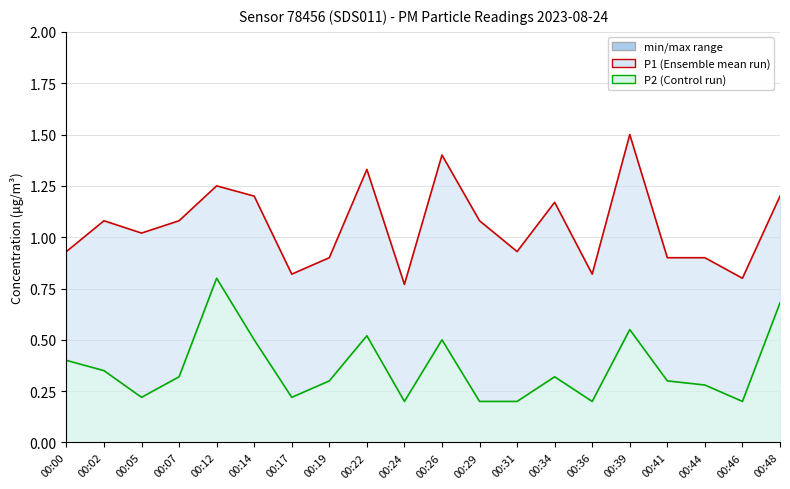

What is the maximum value shown in the chart?

1.5